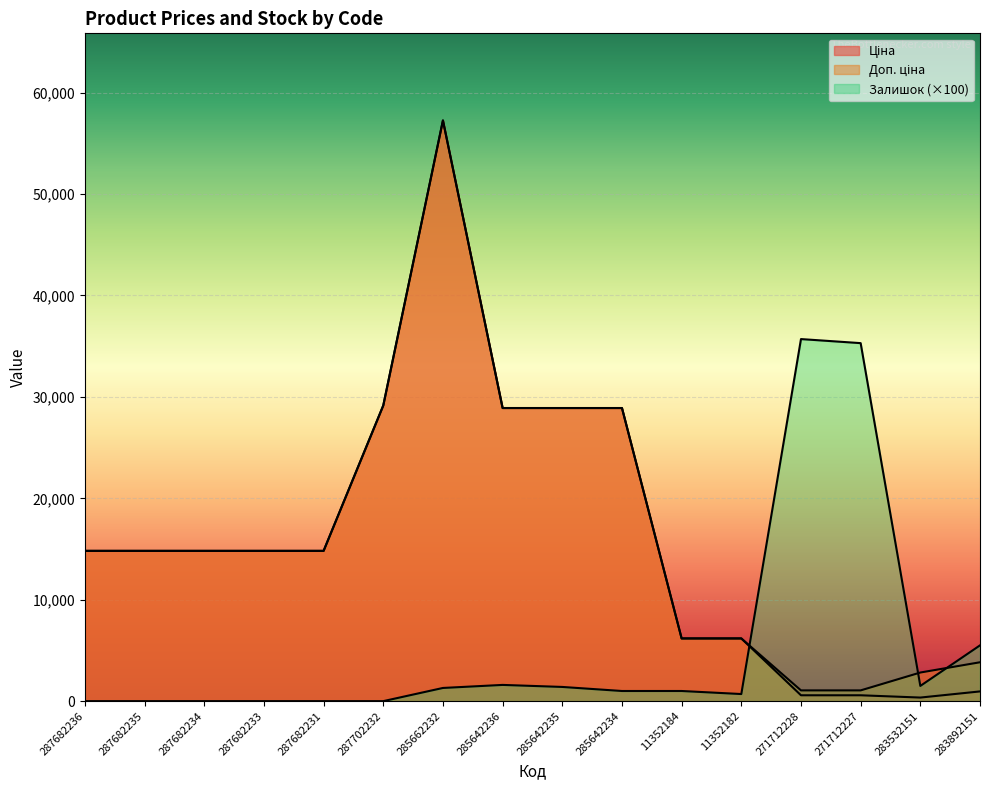

Rank the series by their maximum value, from lowest to highest.

Залишок, Ціна, Доп. ціна